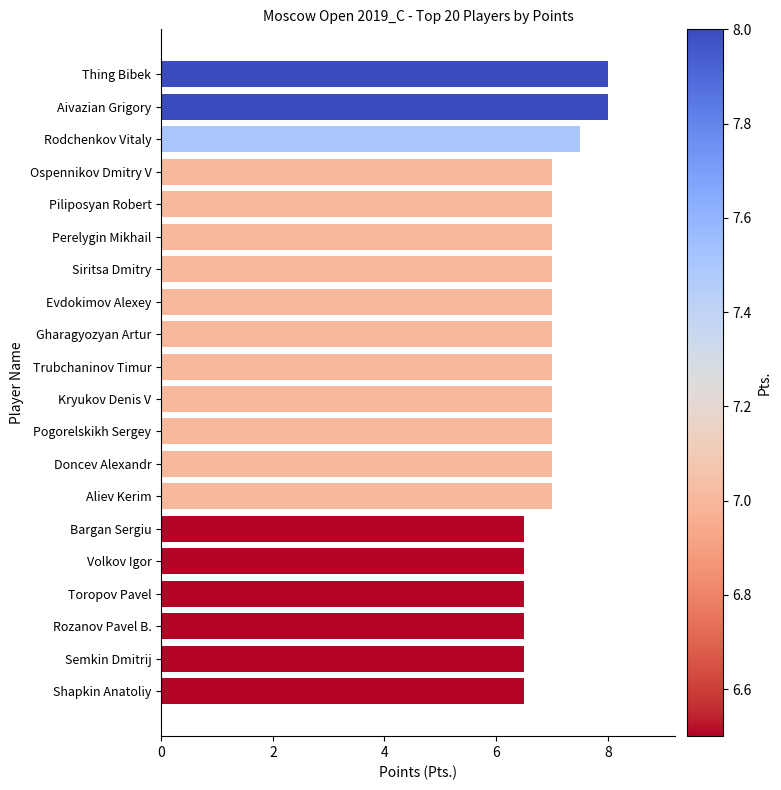

What is the average value?

7.0